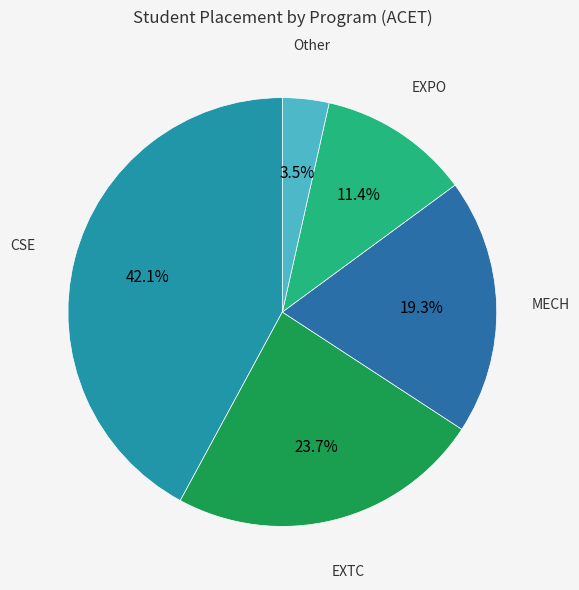

Count the number of slices in the pie.

5